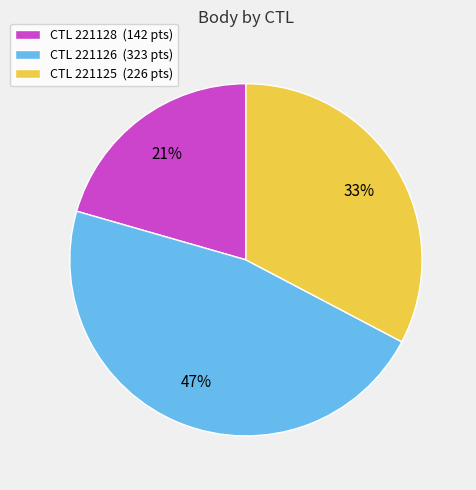

To the nearest percent, what is the difference between the CTL 221125 (226 pts) and CTL 221128 (142 pts) slice percentages?

12%